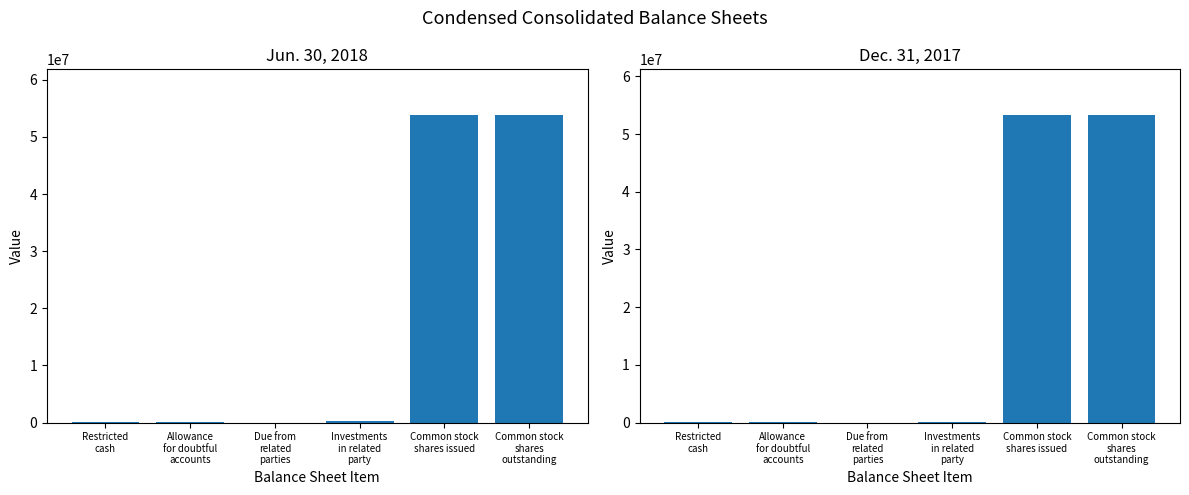

Which has a higher value, Allowance
for doubtful
accounts or Common stock
shares
outstanding?

Common stock
shares
outstanding